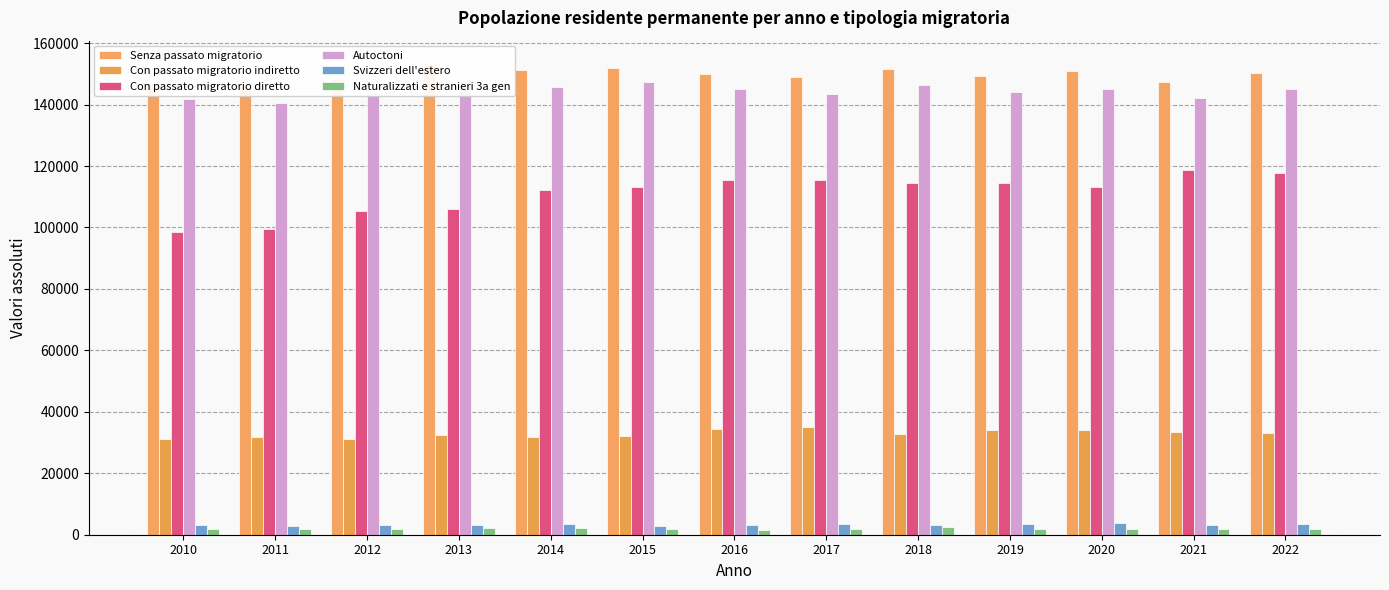

What is the sum of all Svizzeri dell'estero values?

42477.4